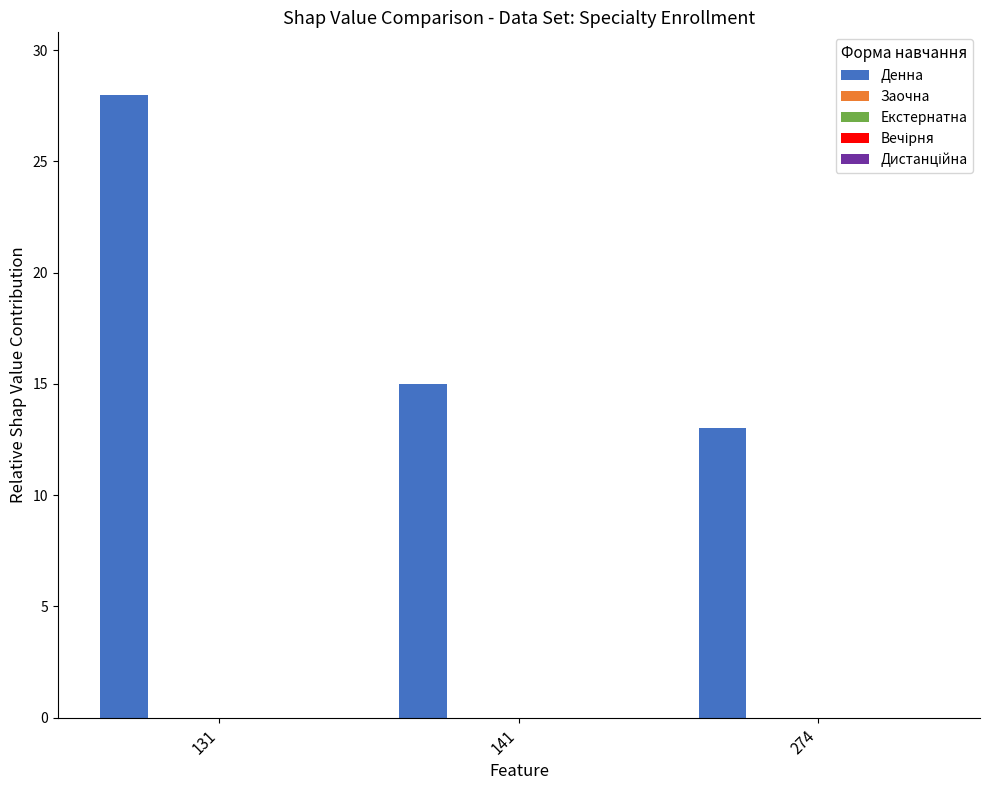

What is the greatest value displayed?

28